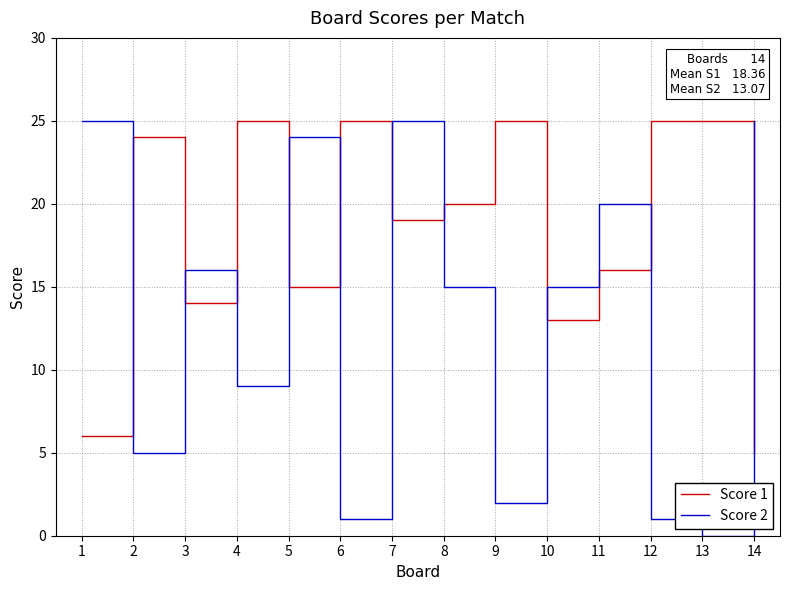

Is it true that Score 2 equals 4 at 9?

False